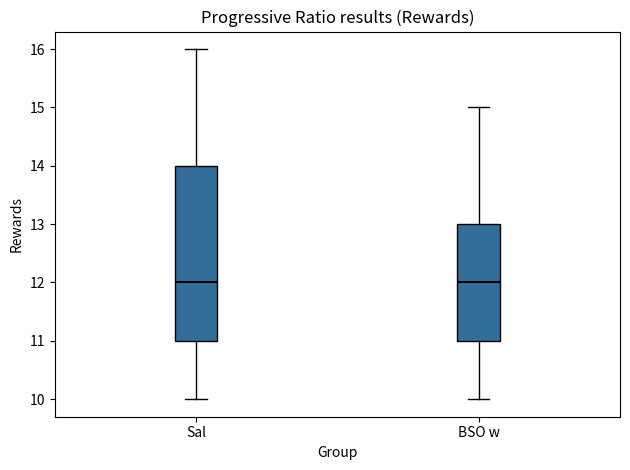

Reading left to right, read every box against the y-axis: the position of its median line, the range the box covers, and the ends of its whiskers. The values are not printed on the chart, so give them approximately, as read against the axis.

Sal: median 12, box 11 to 14, whiskers 10 to 16
BSO w: median 12, box 11 to 13, whiskers 10 to 15